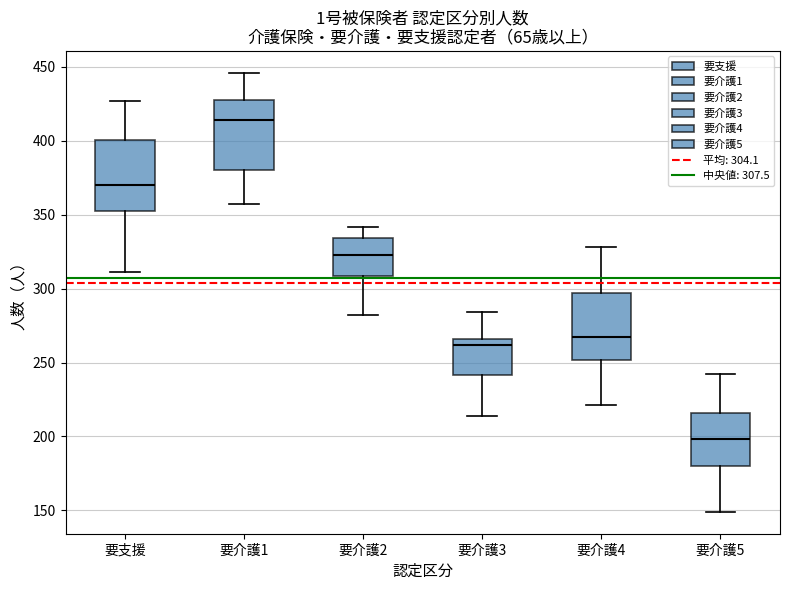

Reading left to right, read every box against the y-axis: the position of its median line, the range the box covers, and the ends of its whiskers. The values are not printed on the chart, so give them approximately, as read against the axis.

要支援: median 370, box 355 to 400, whiskers 310 to 425
要介護1: median 415, box 380 to 430, whiskers 355 to 445
要介護2: median 325, box 310 to 335, whiskers 280 to 340
要介護3: median 260, box 240 to 265, whiskers 215 to 285
要介護4: median 265, box 250 to 295, whiskers 220 to 330
要介護5: median 200, box 180 to 215, whiskers 150 to 240